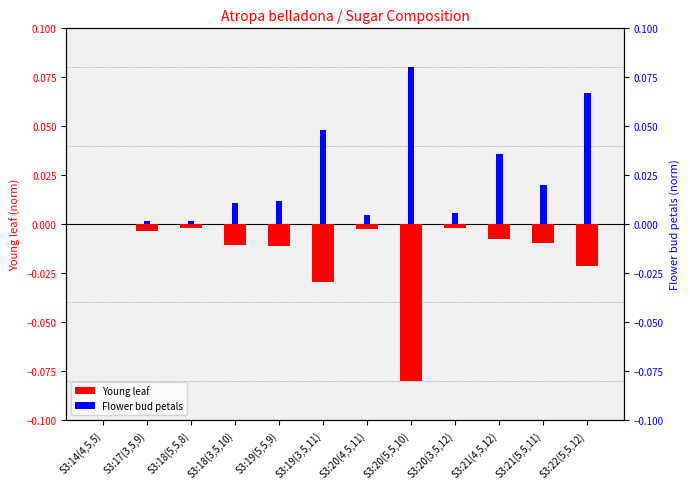

Does the chart contain any negative values?

Yes